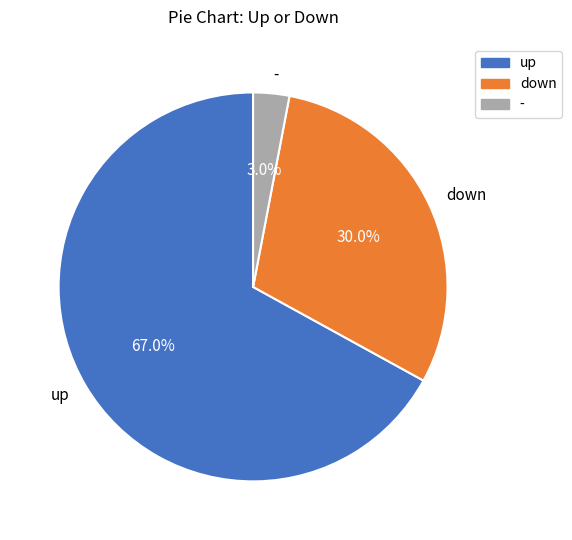

What percentage is the - slice, to the nearest percent?

3%